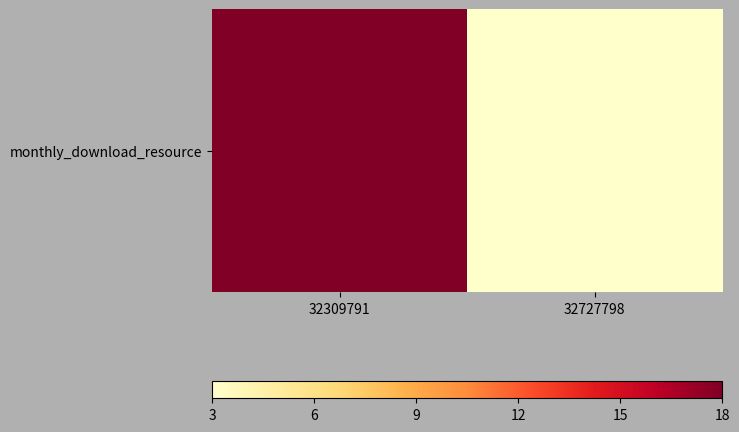

Rank the categories by value from highest to lowest.

32309791, 32727798